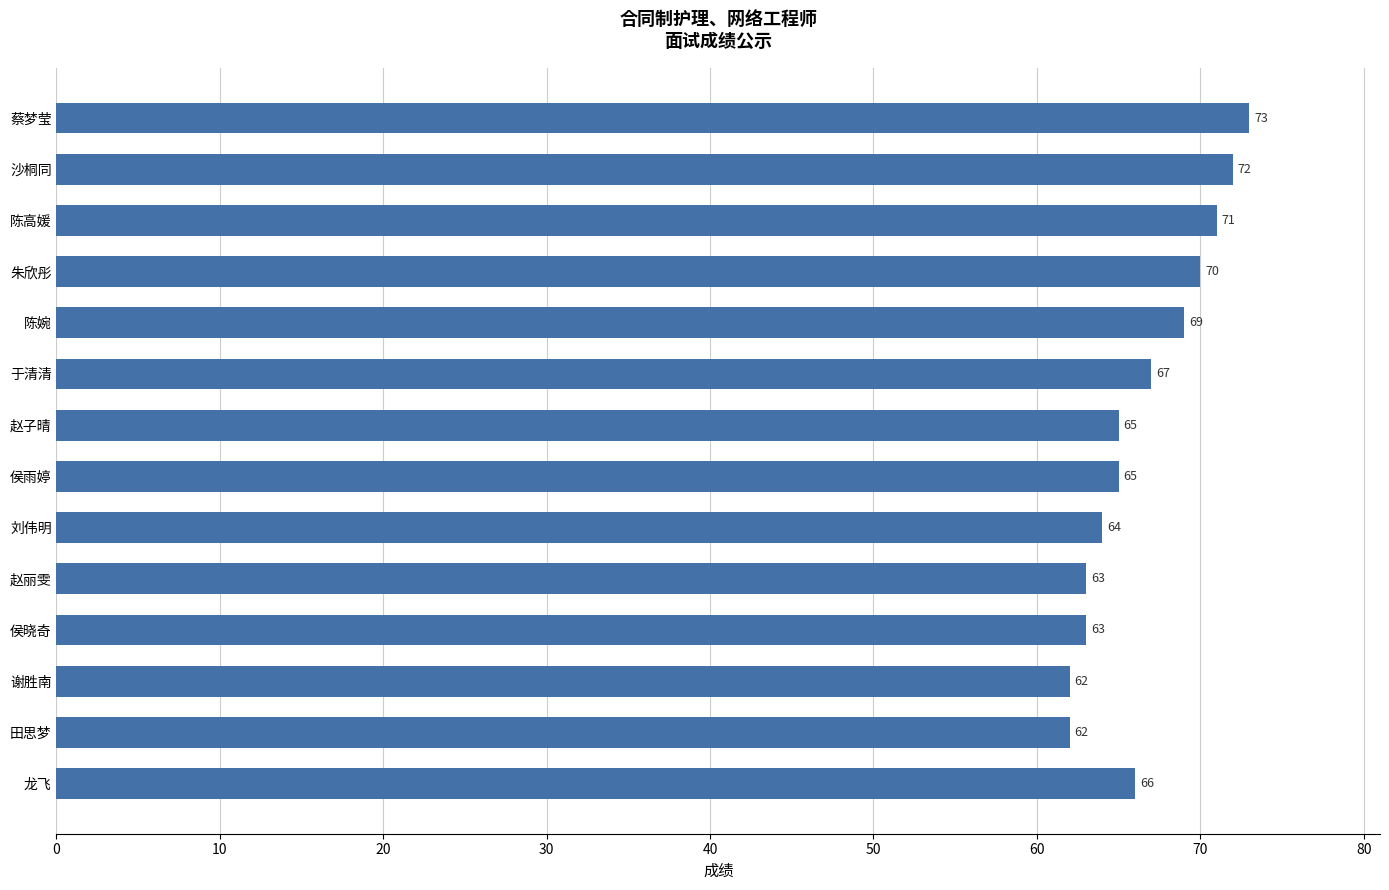

The value at 田思梦 is 22. True or false?

False